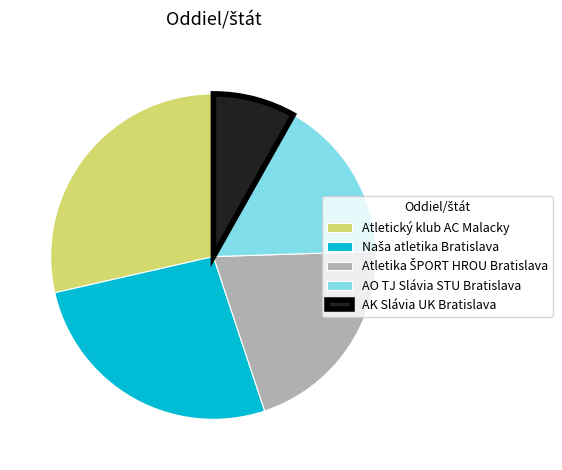

Does any single category account for the majority?

No